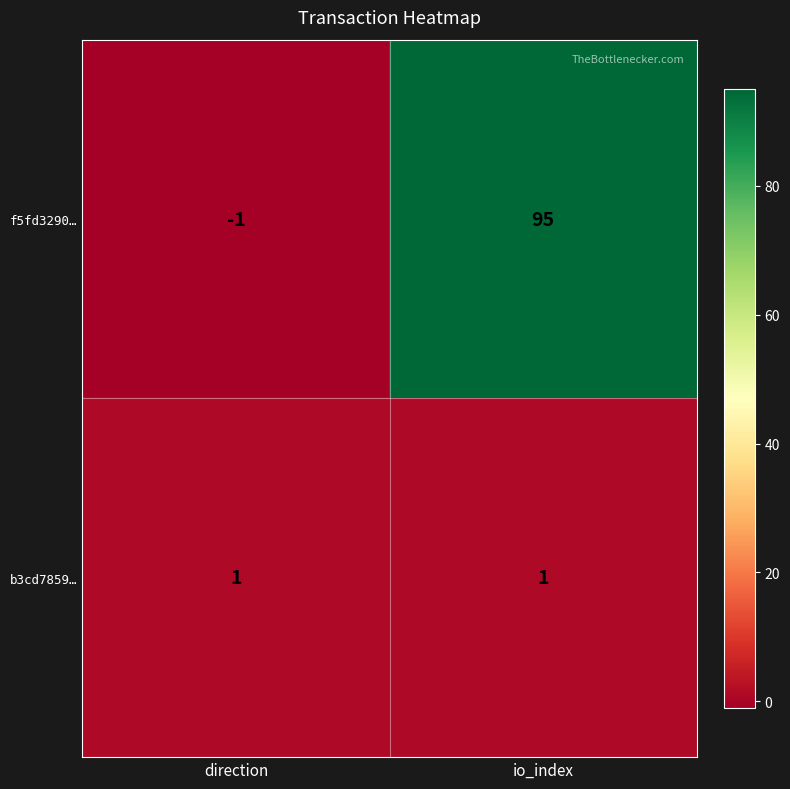

What is the difference between the f5fd3290… values at io_index and direction?

96